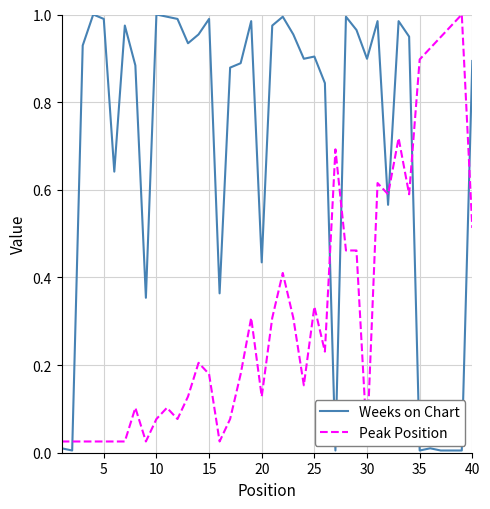

Is it true that Weeks on Chart equals 0.6 at 5?

False